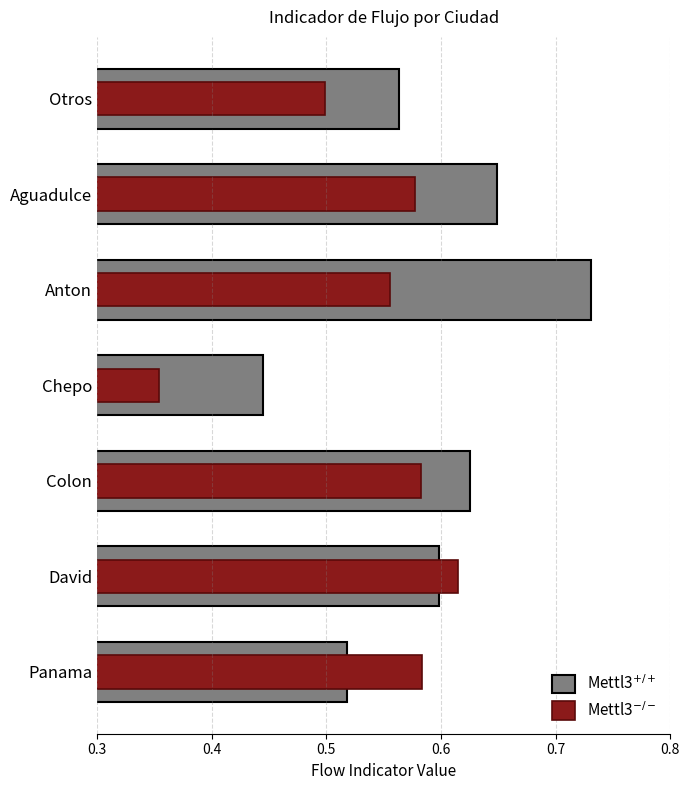

What are all the series names shown in the legend?

Mettl3+/+, Mettl3-/-